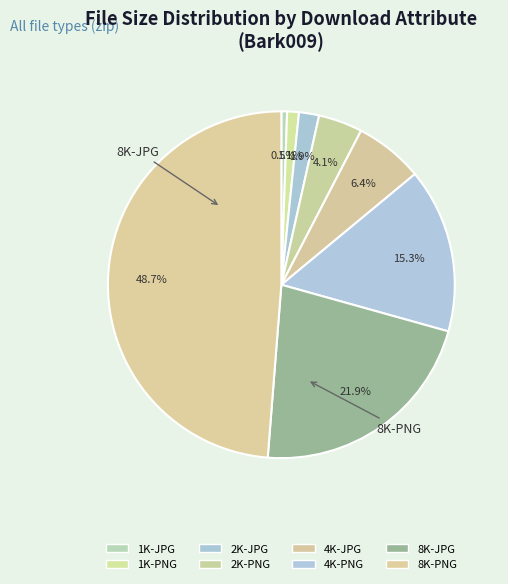

What percentage do 4K-PNG and 8K-PNG together represent?

64.1%